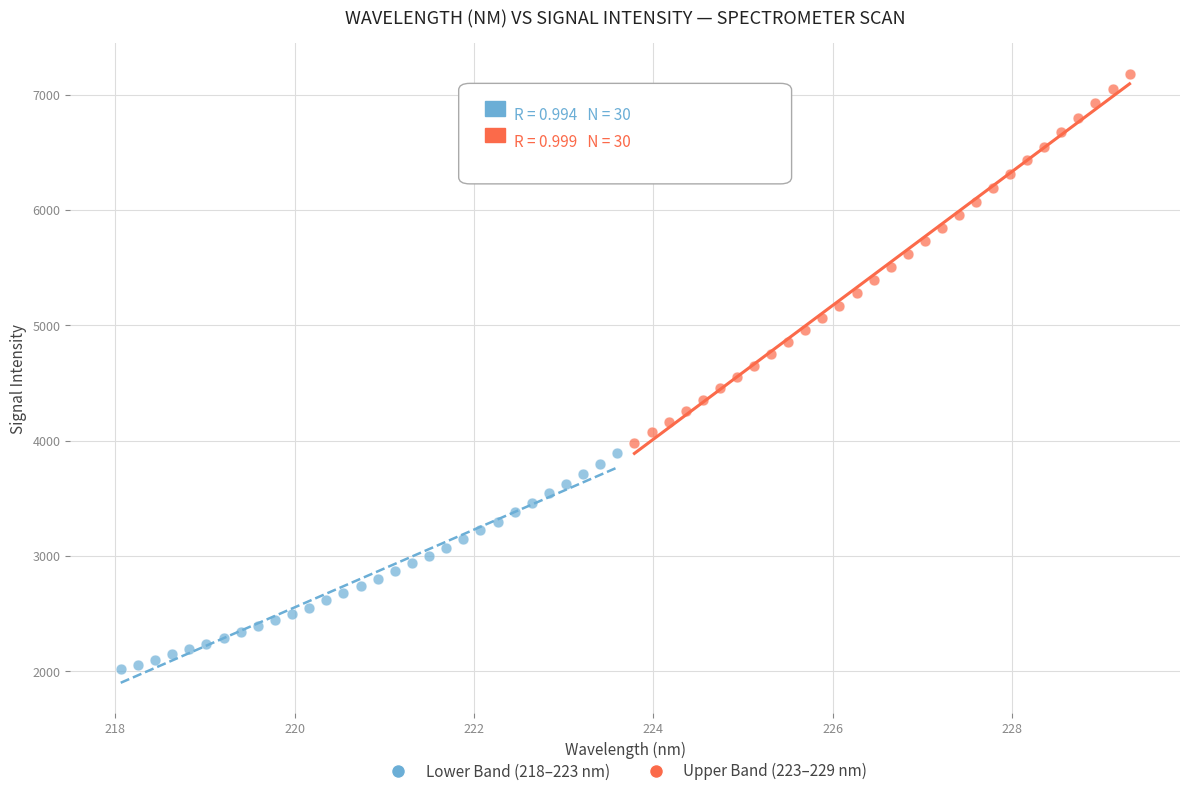

Which series contains the highest Y value?

Upper Band (223–229 nm)